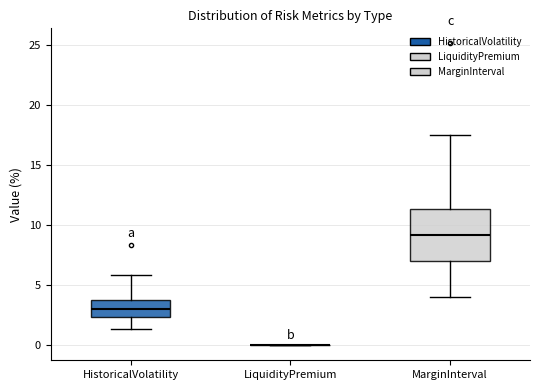

Reading left to right, transcribe this box plot: for each box, give where its median line is, the range the box spans, and where its two whiskers end, as read against the y-axis. The values are not printed on the chart, so give them approximately, as read against the axis.

HistoricalVolatility: median 3.0, box 2.5 to 4.0, whiskers 1.5 to 6.0
LiquidityPremium: box collapsed to a line at 0.0, whiskers 0.0 to 0.0
MarginInterval: median 9.0, box 7.0 to 11.5, whiskers 4.0 to 17.5